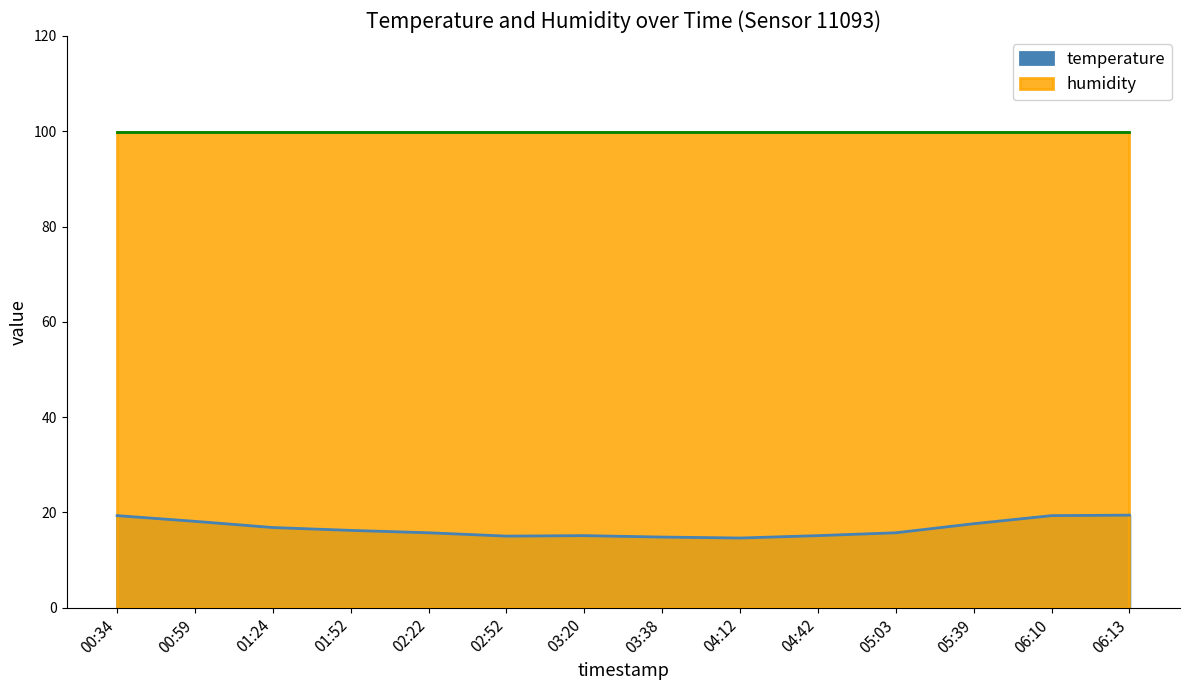

Where is the first local maximum?

03:20